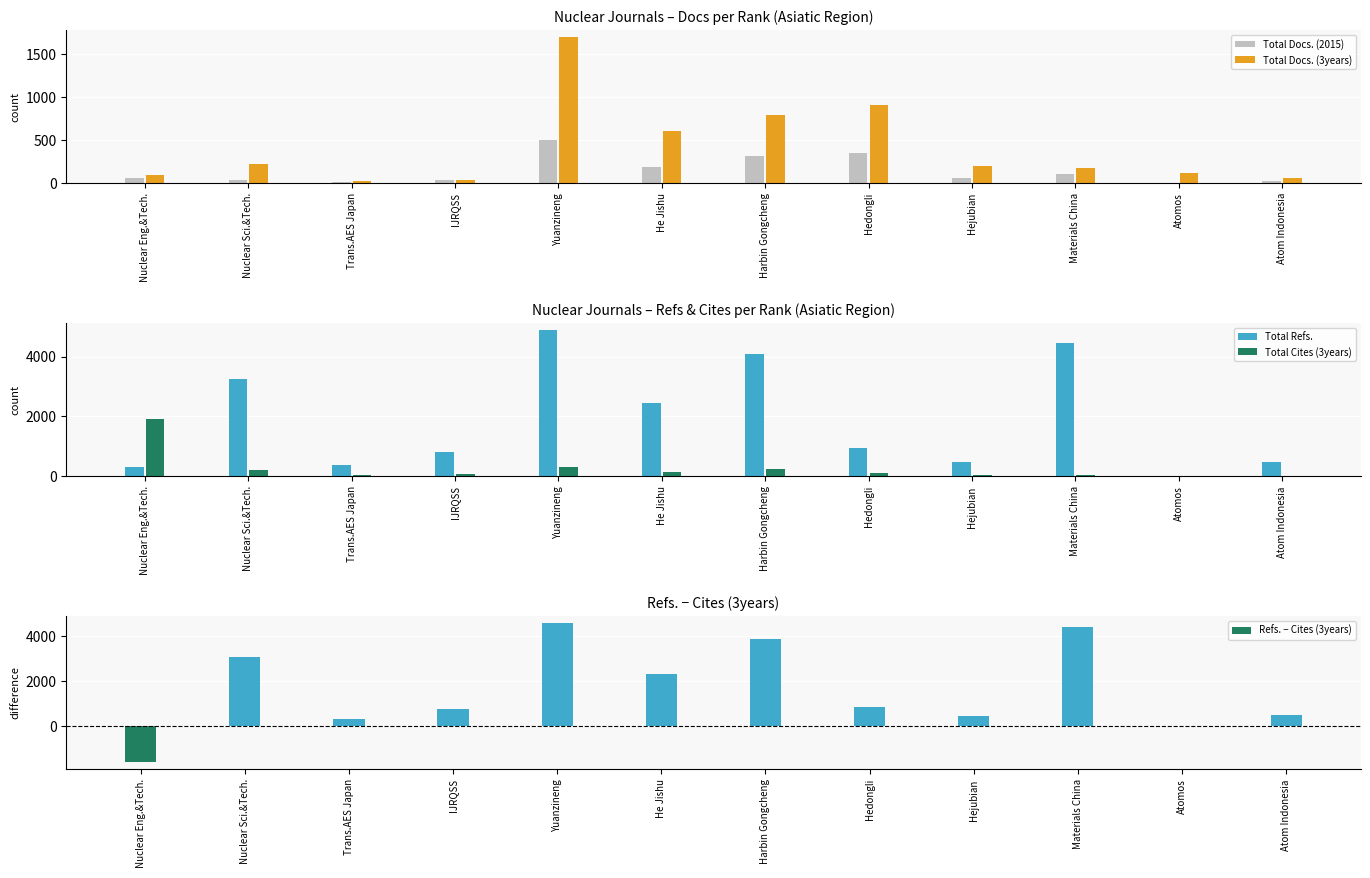

How many distinct data groups are displayed?

5